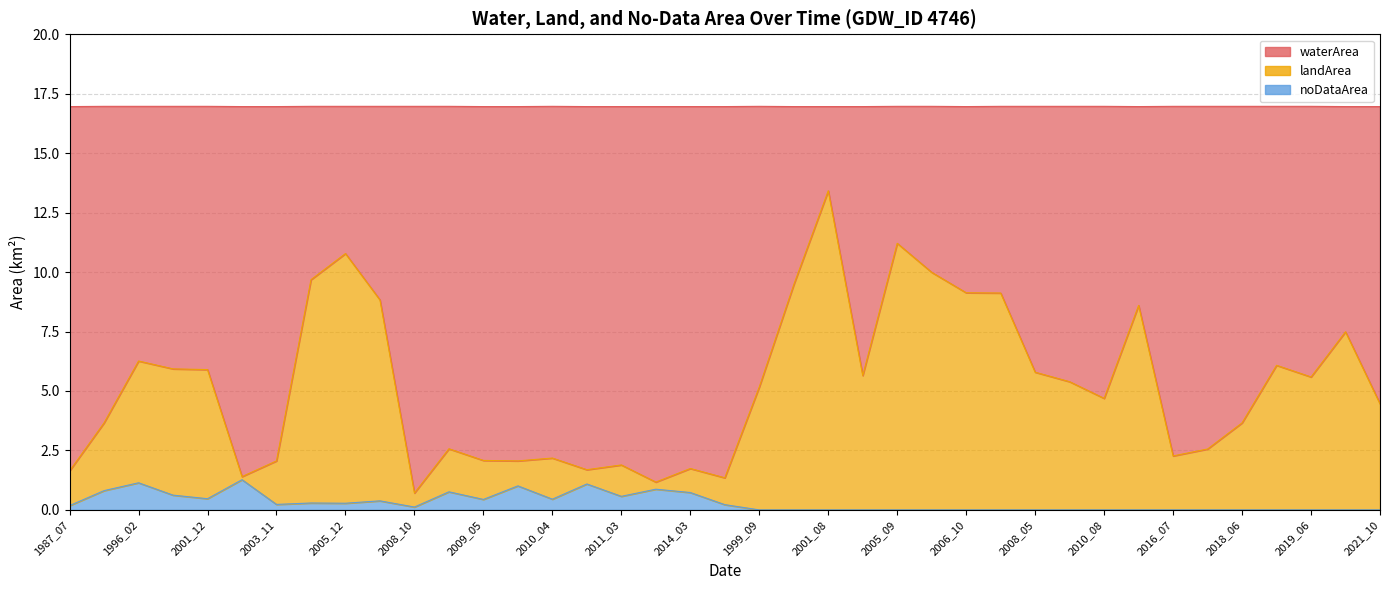

How many interior local peaks does the waterArea series have?

11